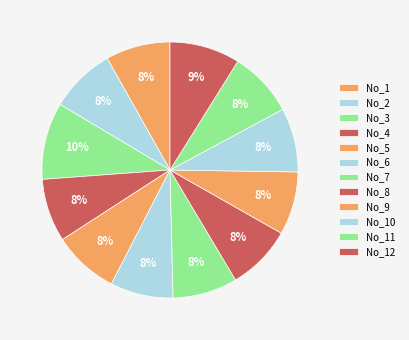

Combined, do No_5 and No_8 account for over 50%?

No